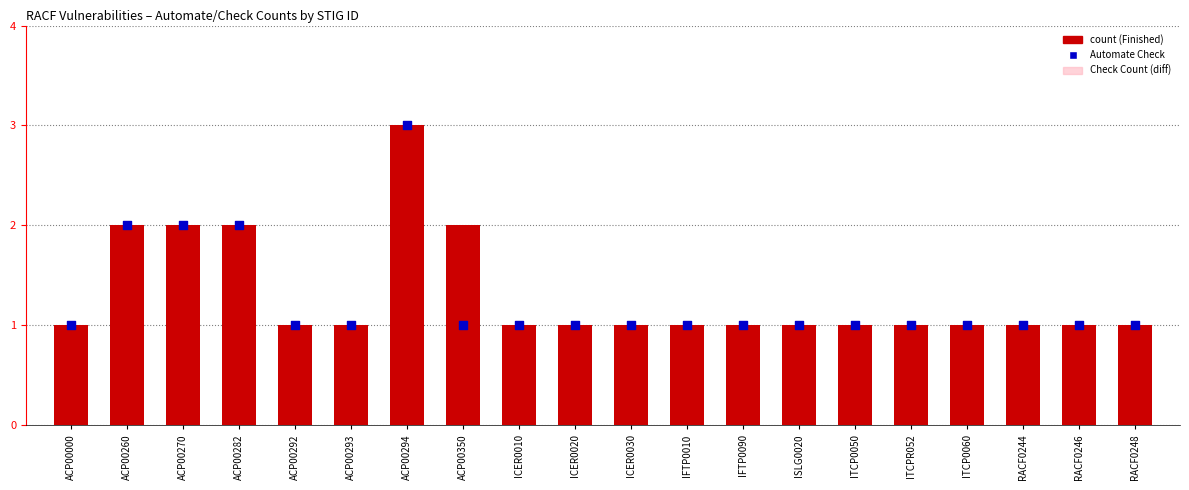

Which series has the largest total across all categories?

Finished